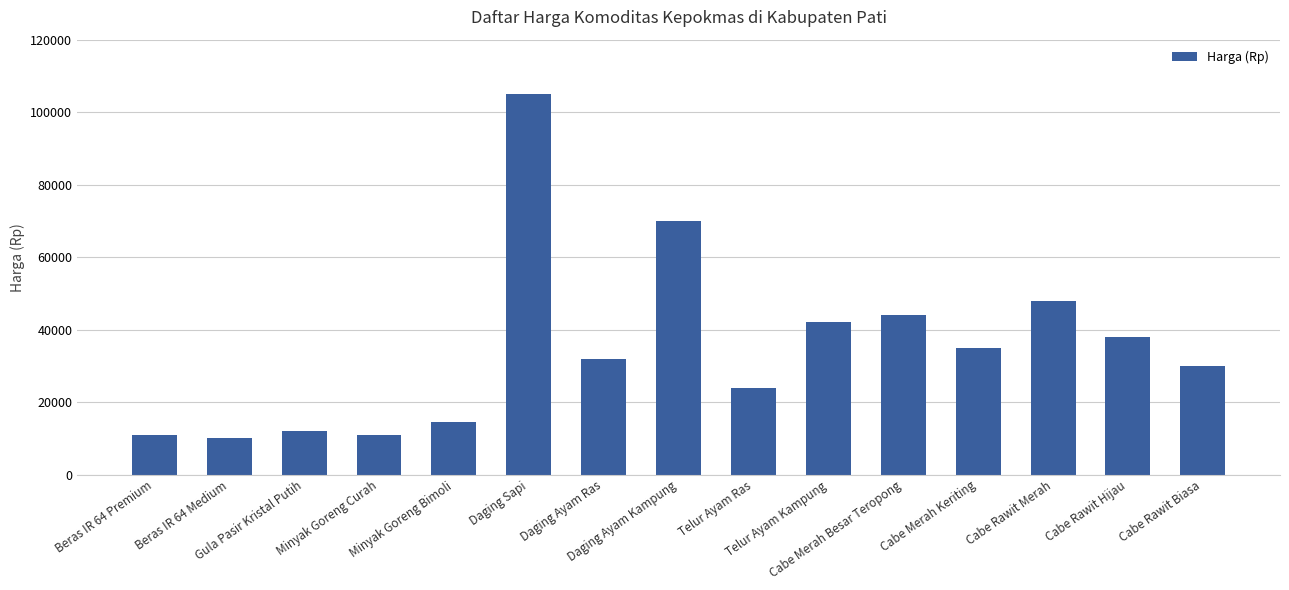

What is the value of the 4th bar from the left?

11000